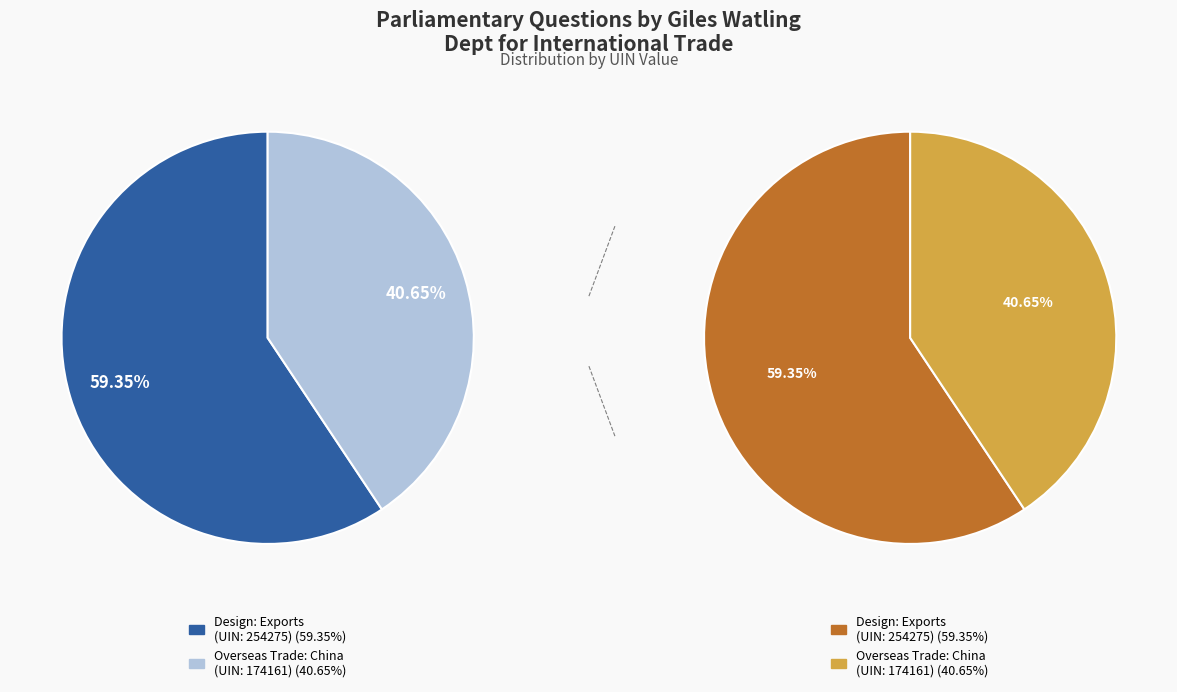

What is the smallest slice in the pie chart?

Giles Watling (UIN: 174161)
Overseas Trade: China (2018-09-12)